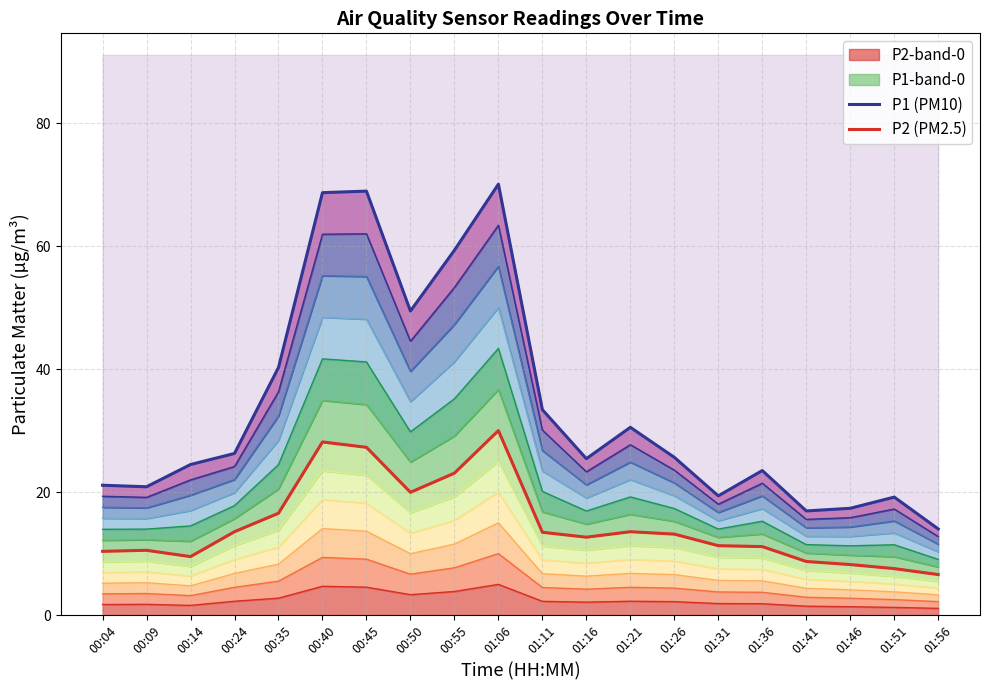

The P2 (PM2.5) series shows 13.2 at 01:26. True or false?

True